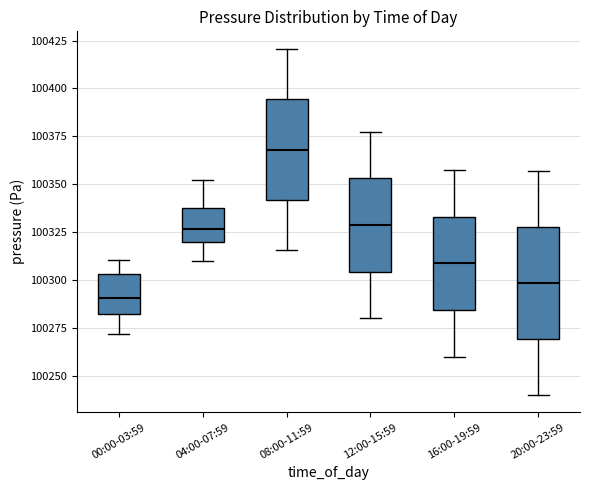

Which box has the lowest median line?

00:00-03:59